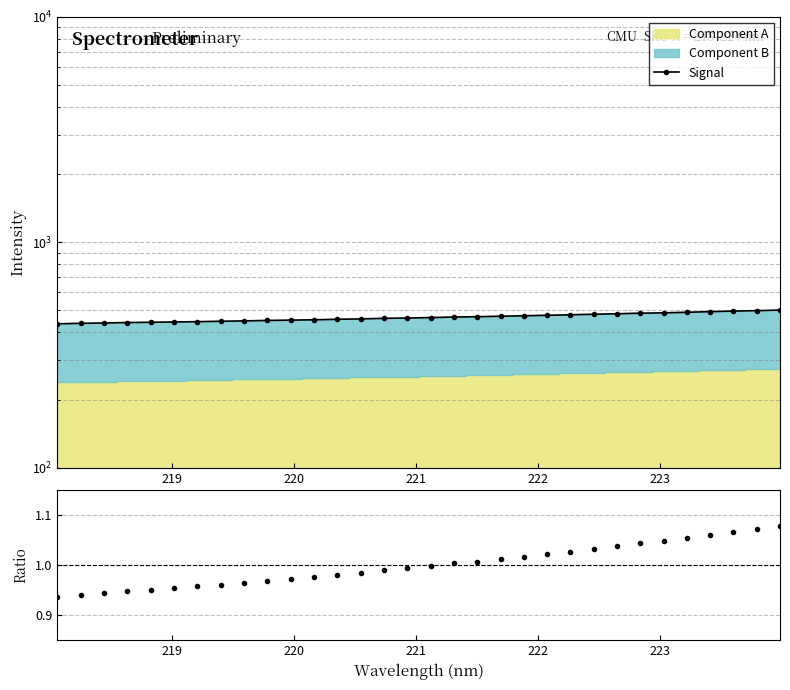

True or false: Ratio has more than 2 points higher than both neighbors.

False